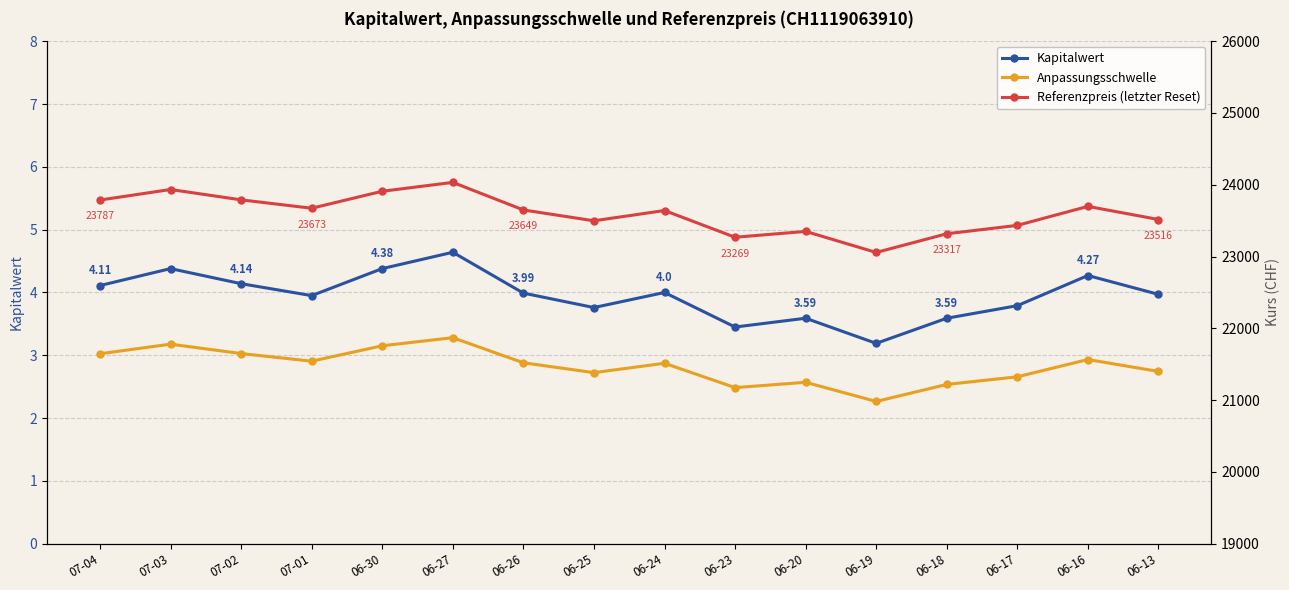

True or false: Anpassungsschwelle and Referenzpreis (letzter Reset) intersect in this chart.

False